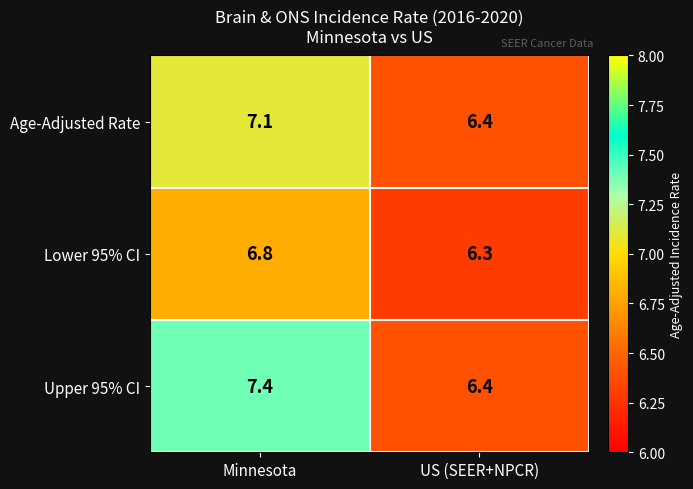

Reading left to right, extract all data points from this chart.

Age-Adjusted Rate: Minnesota=7.1	US (SEER+NPCR)=6.4
Lower 95% CI: Minnesota=6.8	US (SEER+NPCR)=6.3
Upper 95% CI: Minnesota=7.4	US (SEER+NPCR)=6.4